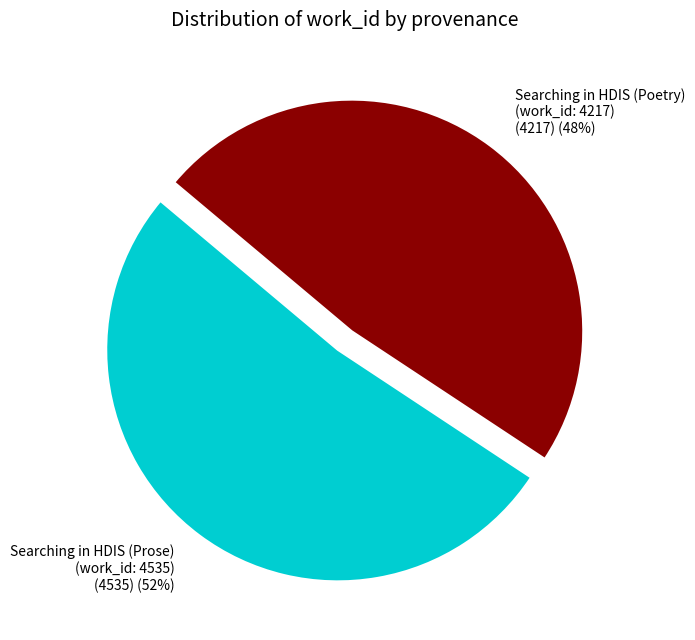

Is the sum of Searching in HDIS (Prose) (work_id: 4535) and Searching in HDIS (Poetry) (work_id: 4217) greater than half?

Yes